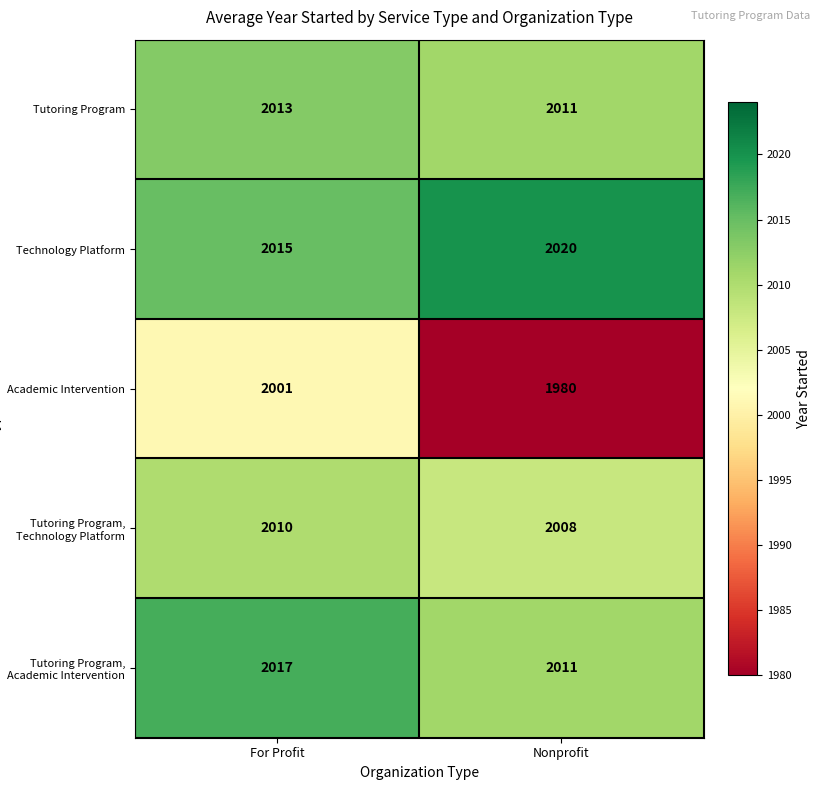

What is the spread (max minus min) of values at Nonprofit?

40